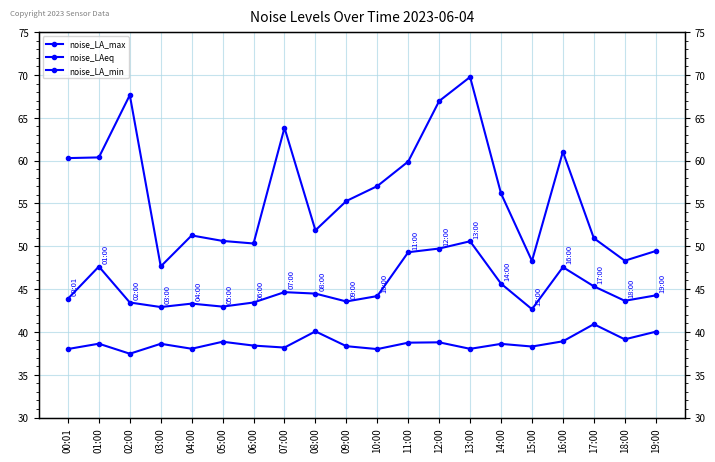

True or false: noise_LAeq and noise_LA_max intersect in this chart.

False